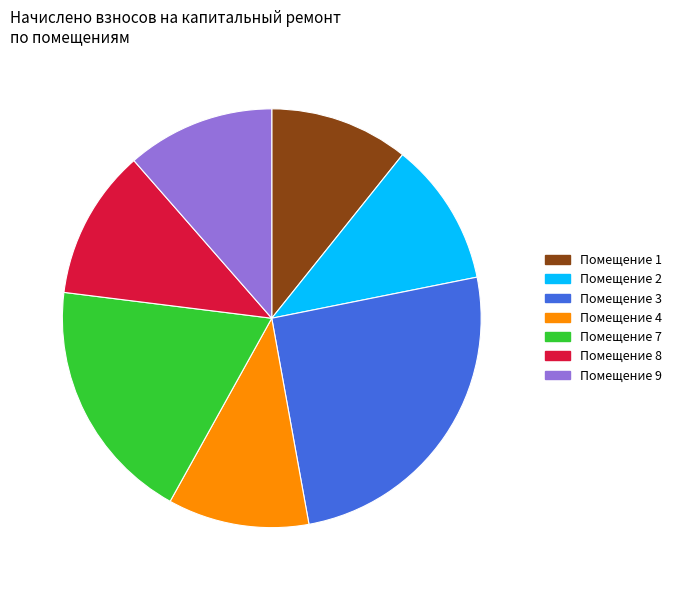

What portion of the pie excludes Помещение 3?

74.7%